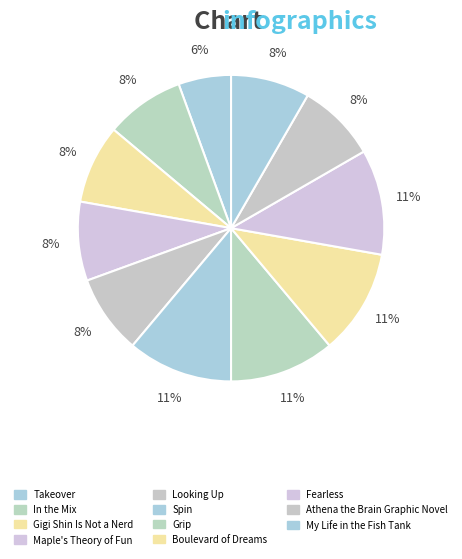

How many slices are in this pie chart?

11